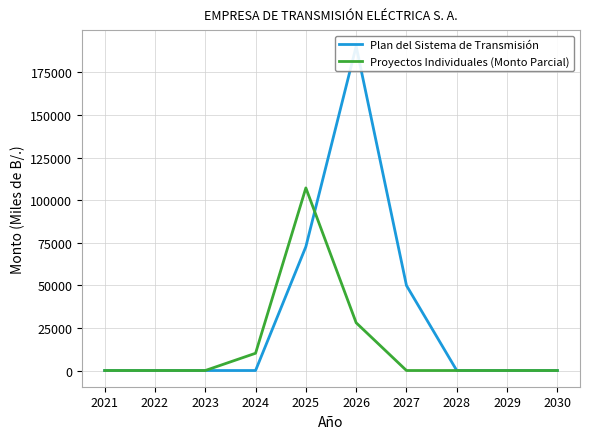

How many series are shown in this chart?

2